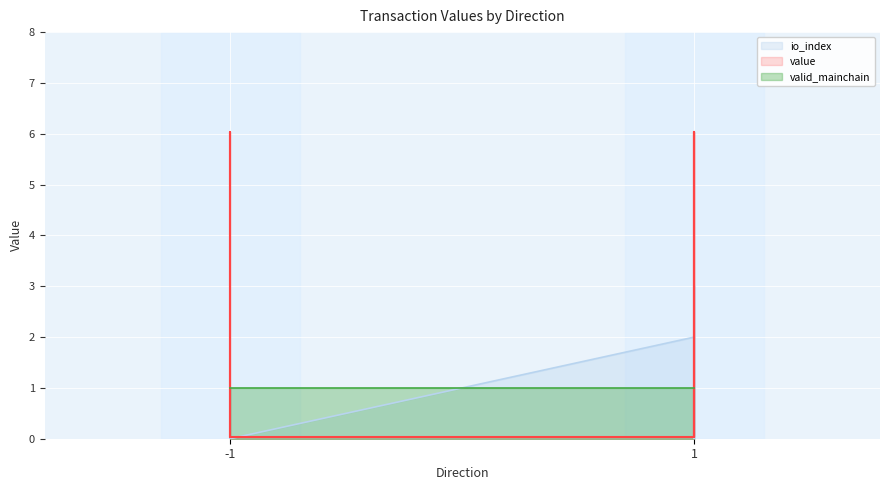

Is the value of io_index at 1 greater than the value of value at -1?

Yes